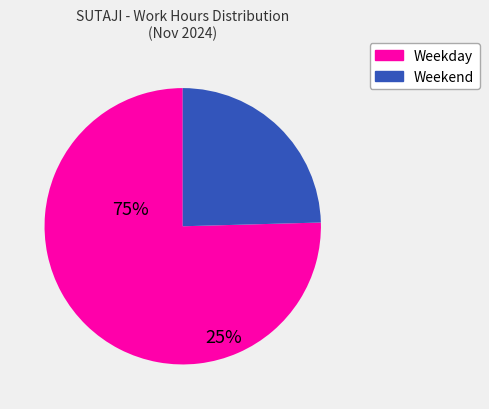

Does any single category account for the majority?

Yes